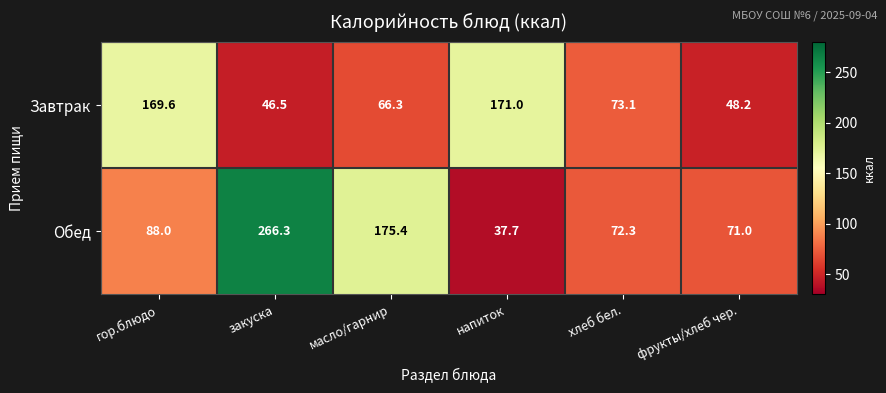

Which category has the lowest value in the Обед series?

напиток